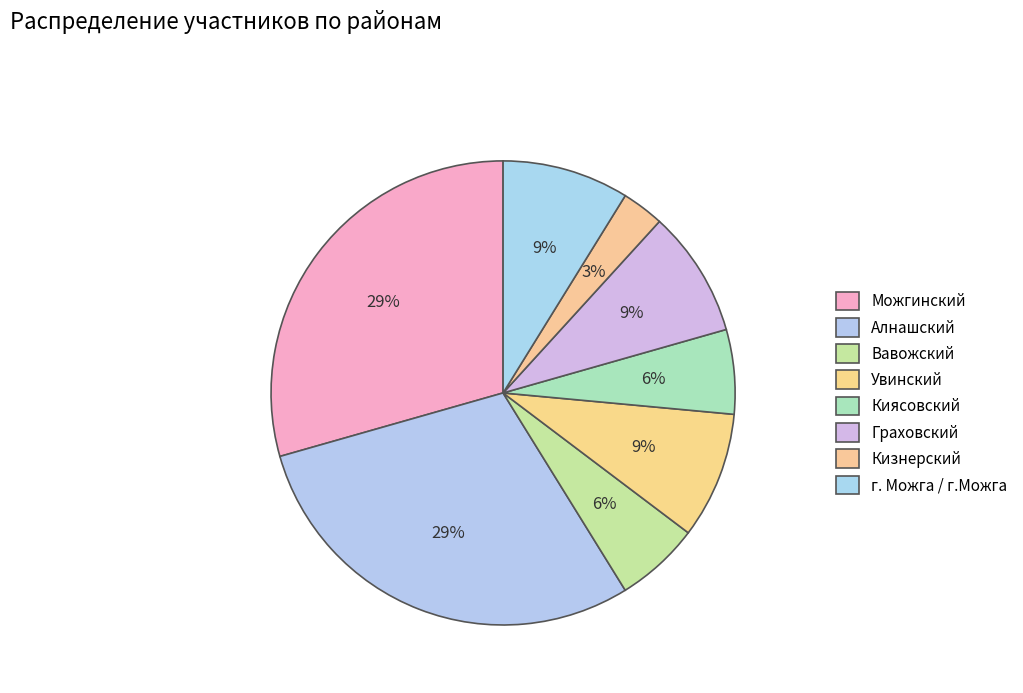

What percentage is the Алнашский slice, to the nearest percent?

29%